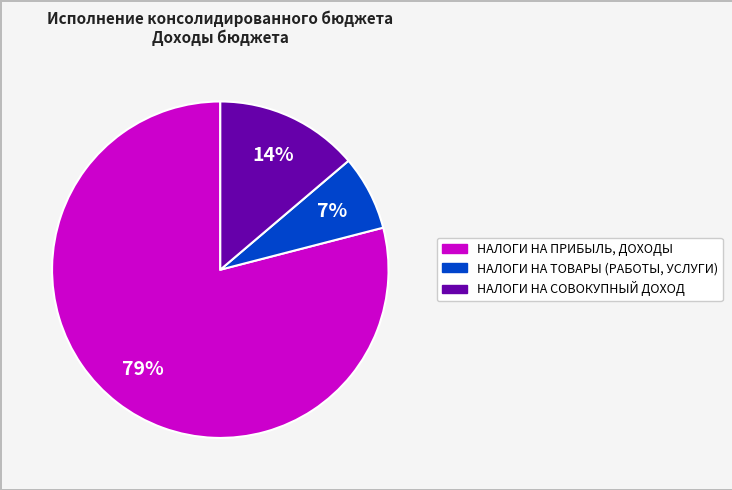

Does НАЛОГИ НА ТОВАРЫ (РАБОТЫ, УСЛУГИ) account for over 50% of the chart?

No